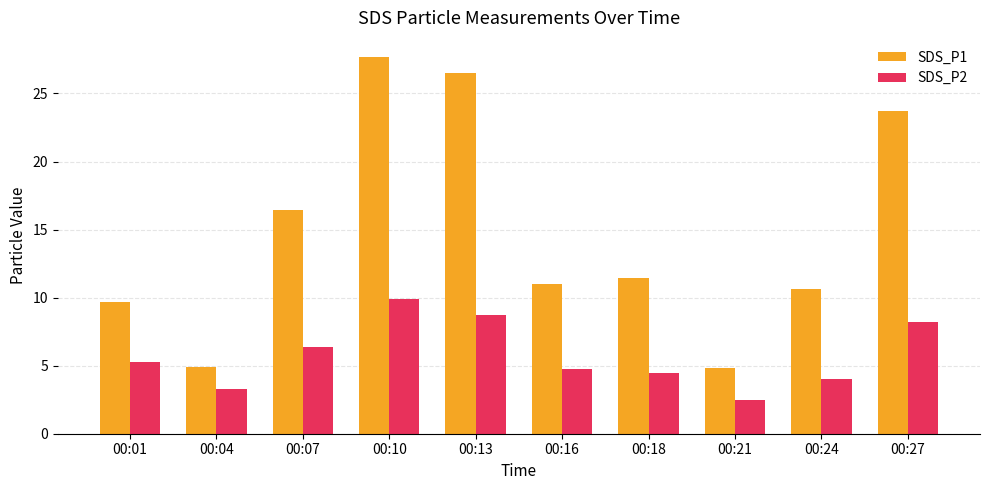

What is the smallest value displayed?

2.5